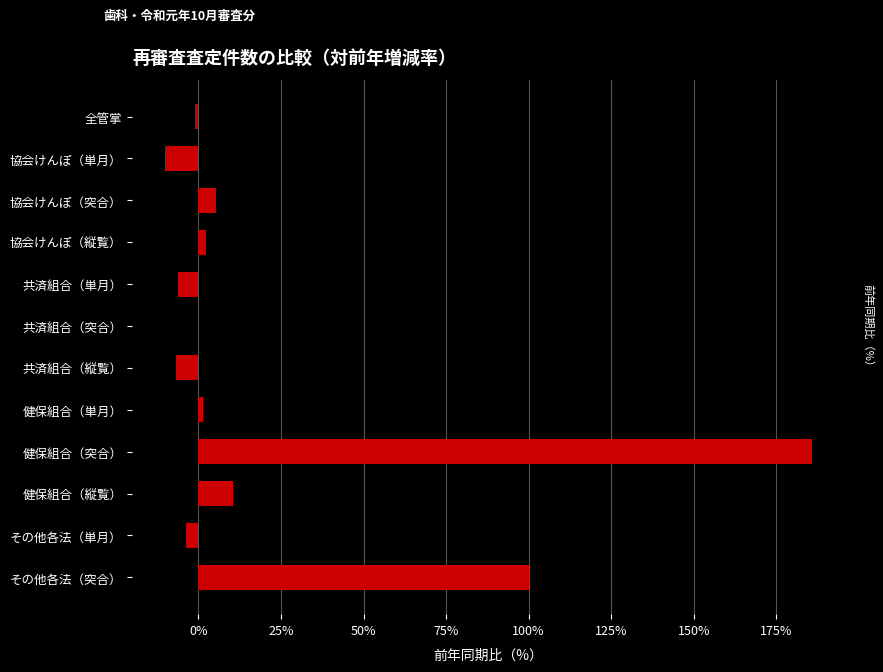

At which label is the value closest to 87?

その他各法（突合）